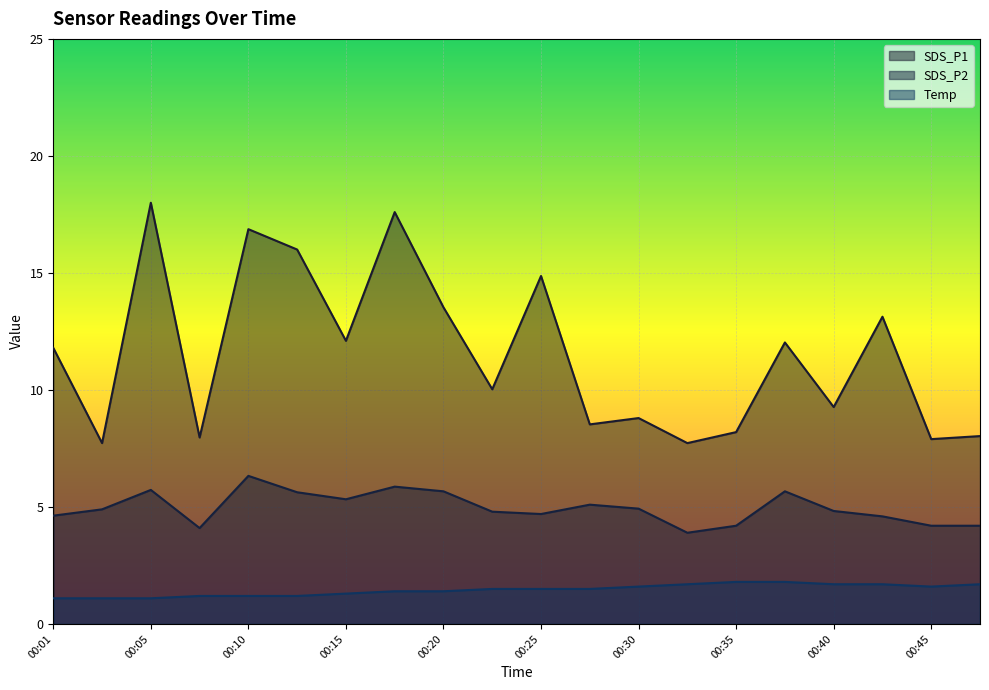

At which label does Temp reach its minimum?

00:01